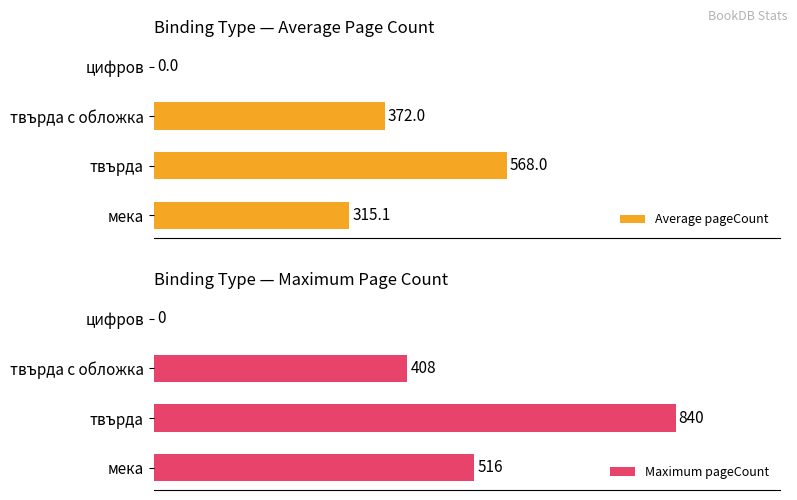

Which series has the widest spread of values?

Maximum pageCount